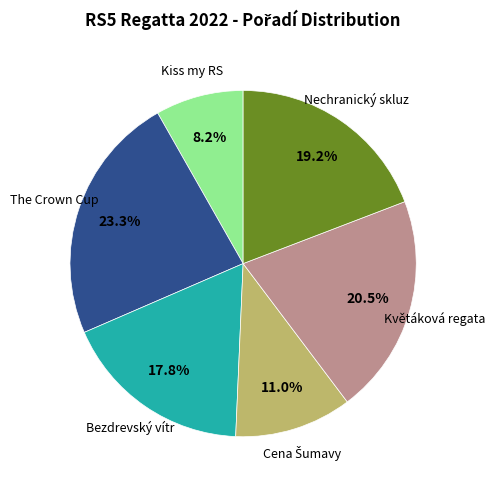

Is it true that Nechranický skluz is 29% of the pie?

False